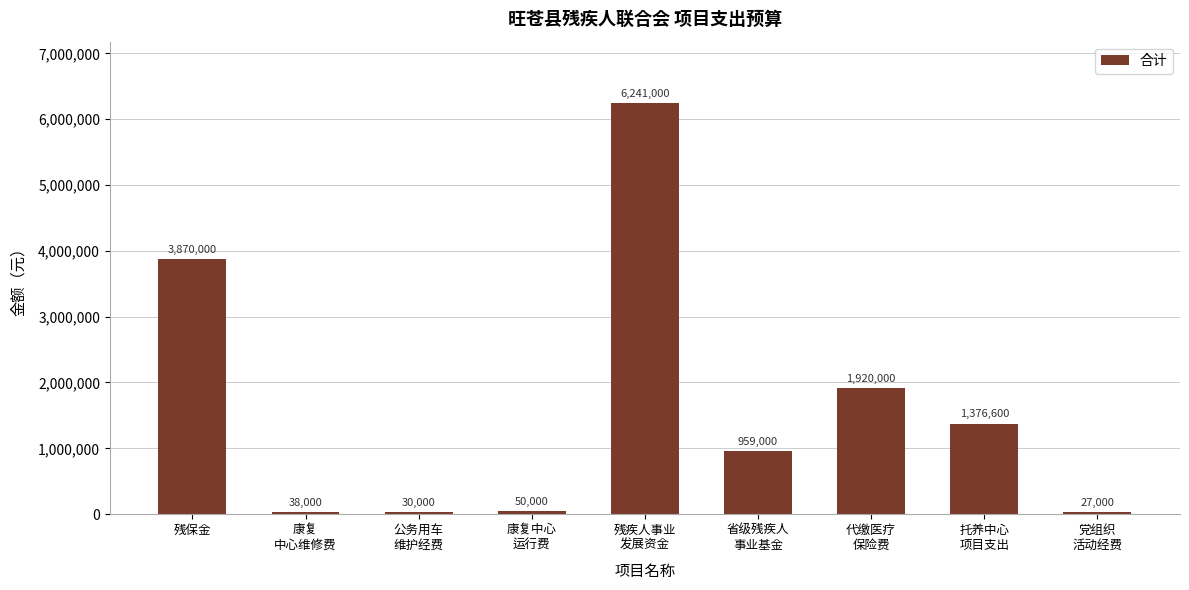

True or false: the data shows 38000 at 康复
中心维修费.

True